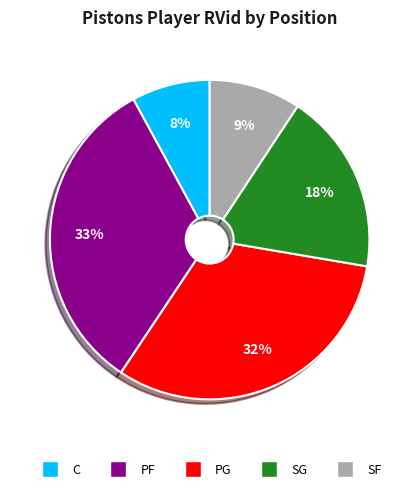

To the nearest percent, what is the difference between the largest and smallest slice percentages?

25%